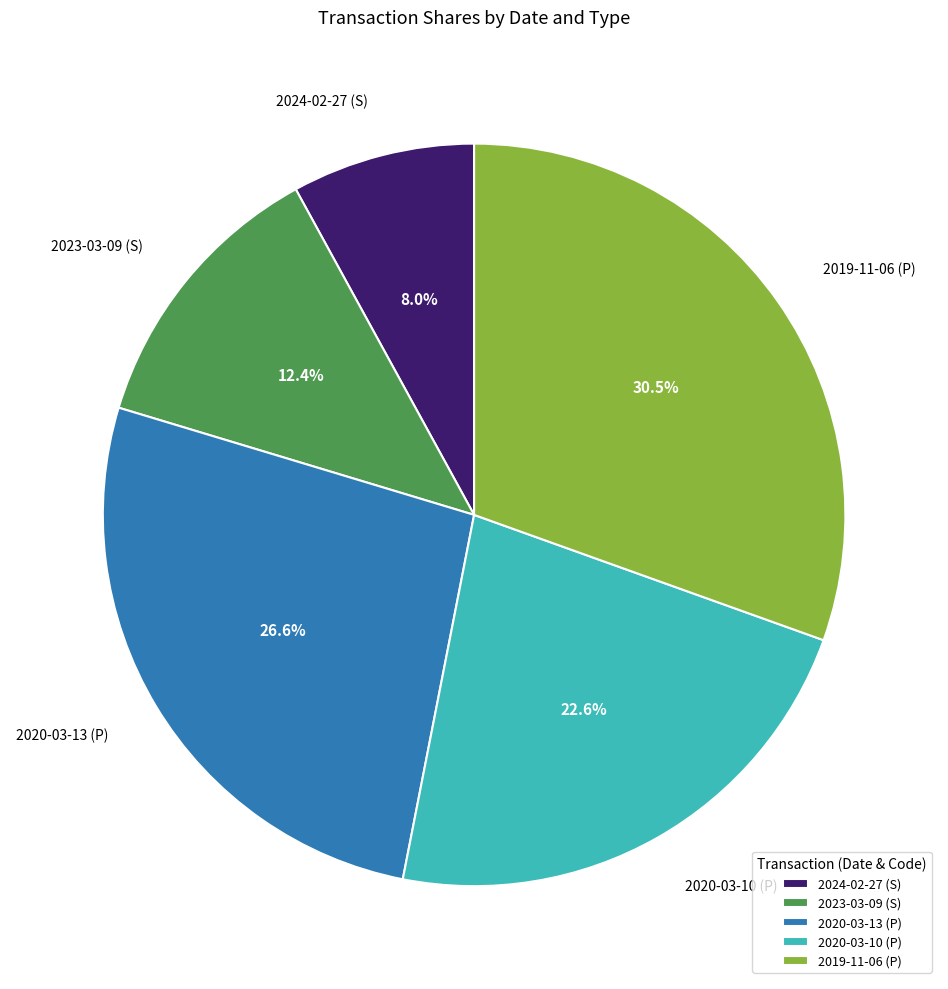

To the nearest percent, what is the average slice percentage?

20%